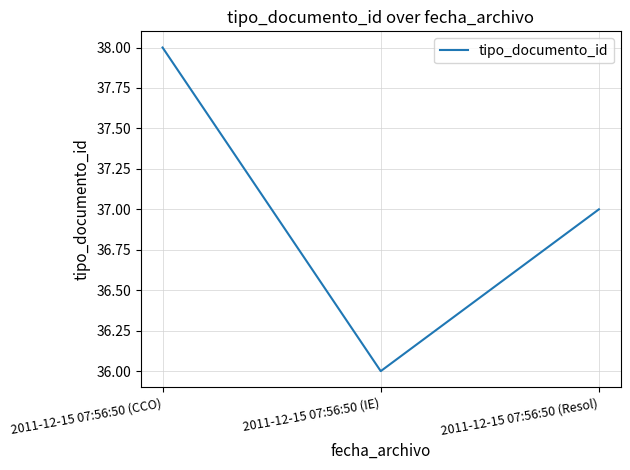

True or false: the data shows 37 at 2011-12-15 07:56:50 (Resol).

True